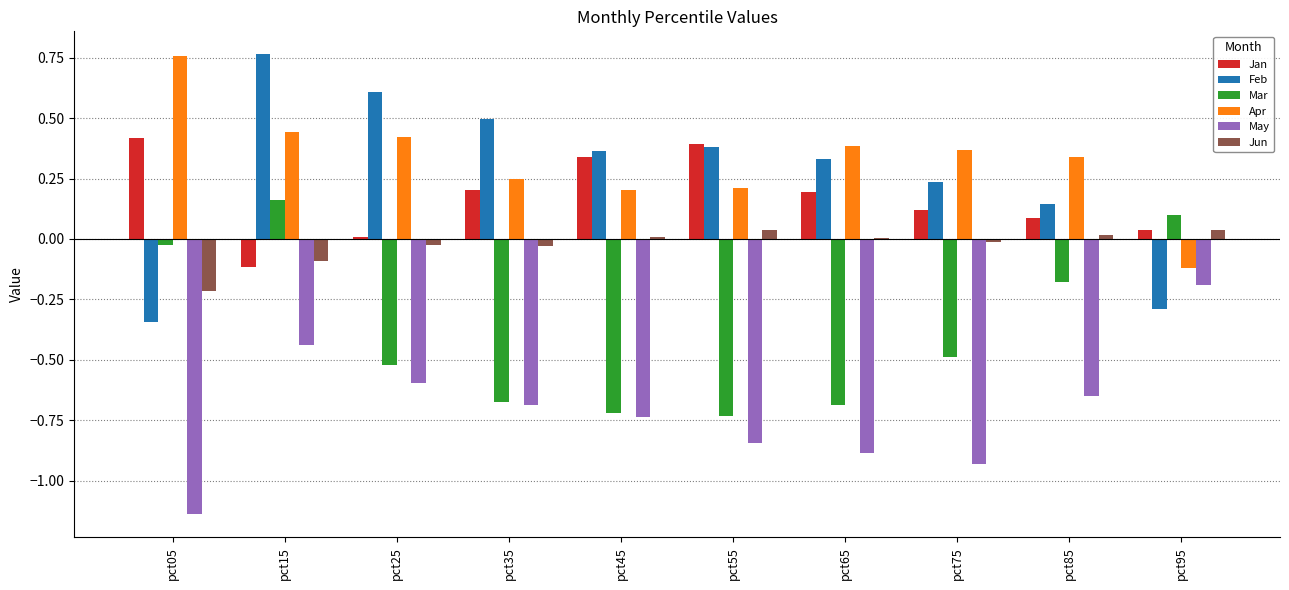

What are all the series names shown in the legend?

Jan, Feb, Mar, Apr, May, Jun